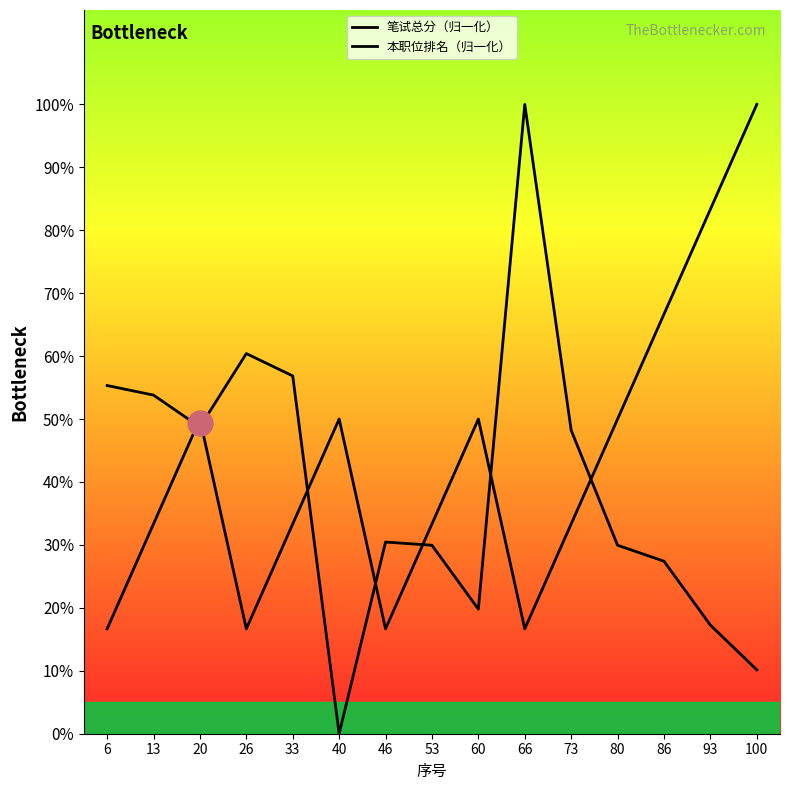

Is the value of 本职位排名（归一化） at 6 greater than the value of 笔试总分（归一化） at 53?

No